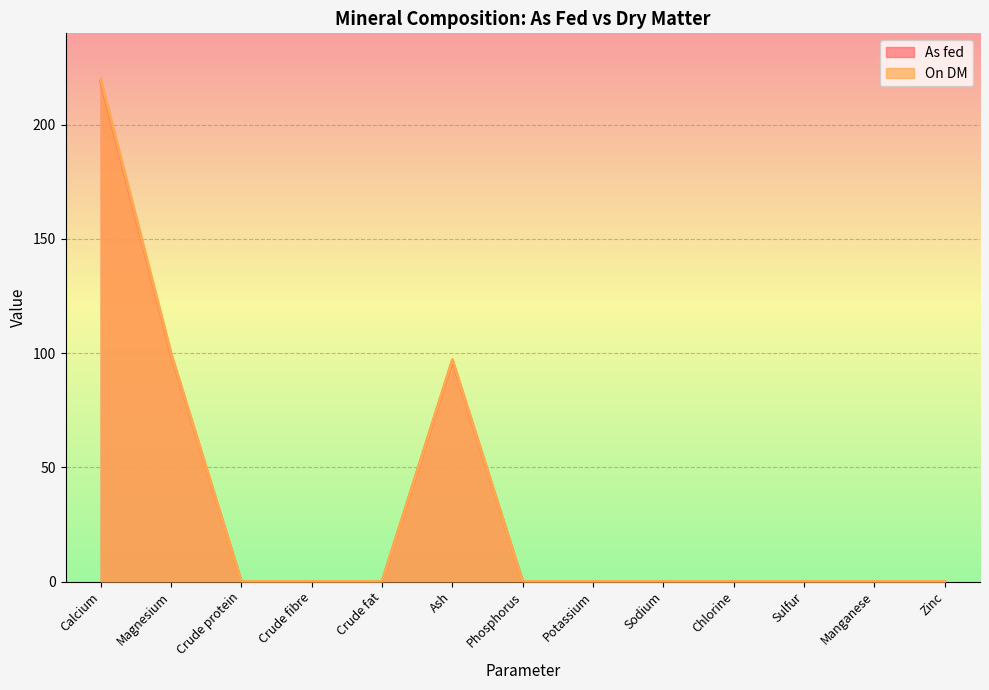

At which label does As fed reach its peak?

Calcium